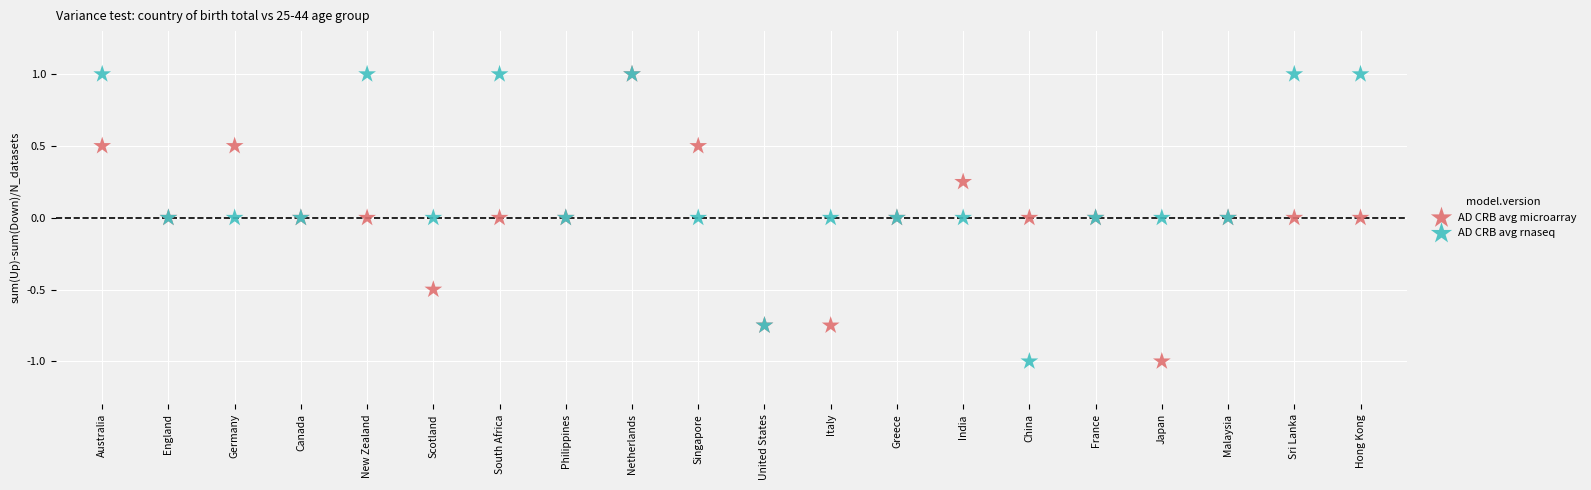

What are all the series names shown in the legend?

AD CRB avg microarray, AD CRB avg rnaseq